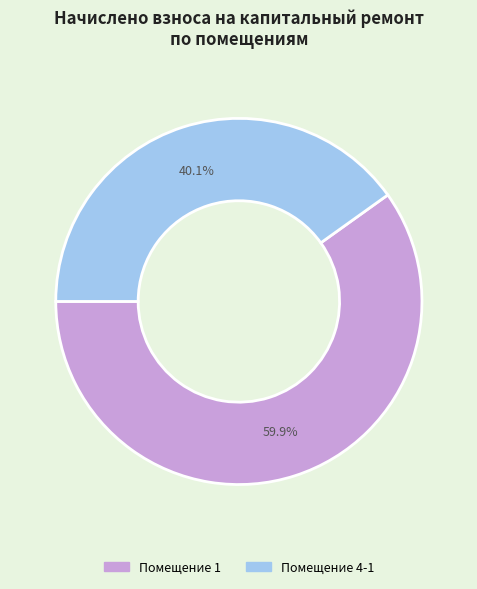

Count the number of slices in the pie.

2